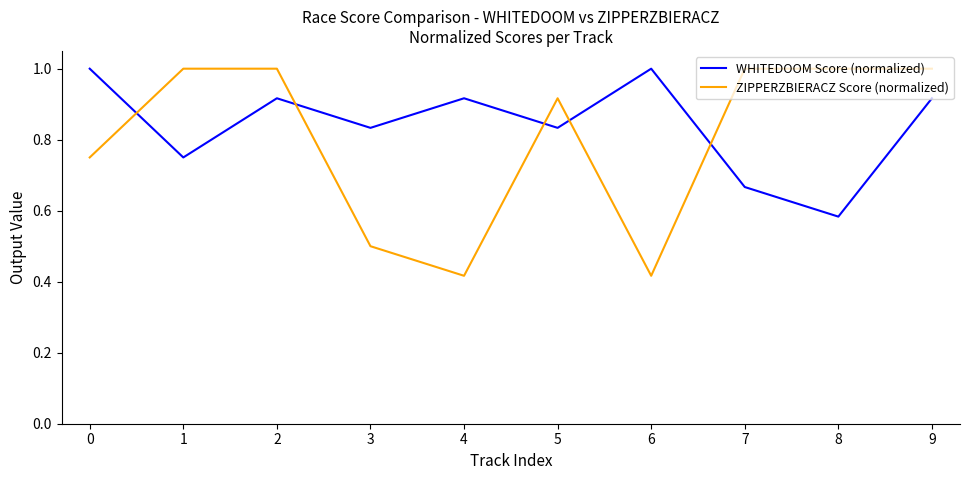

How many lines are shown in the chart?

2